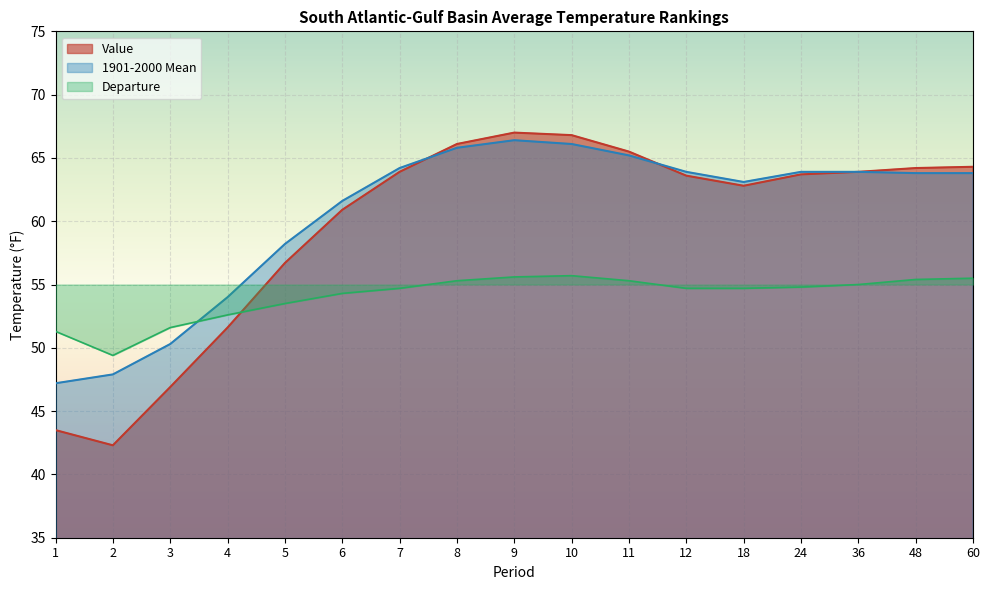

Where is the first local minimum for 1901-2000 Mean?

18